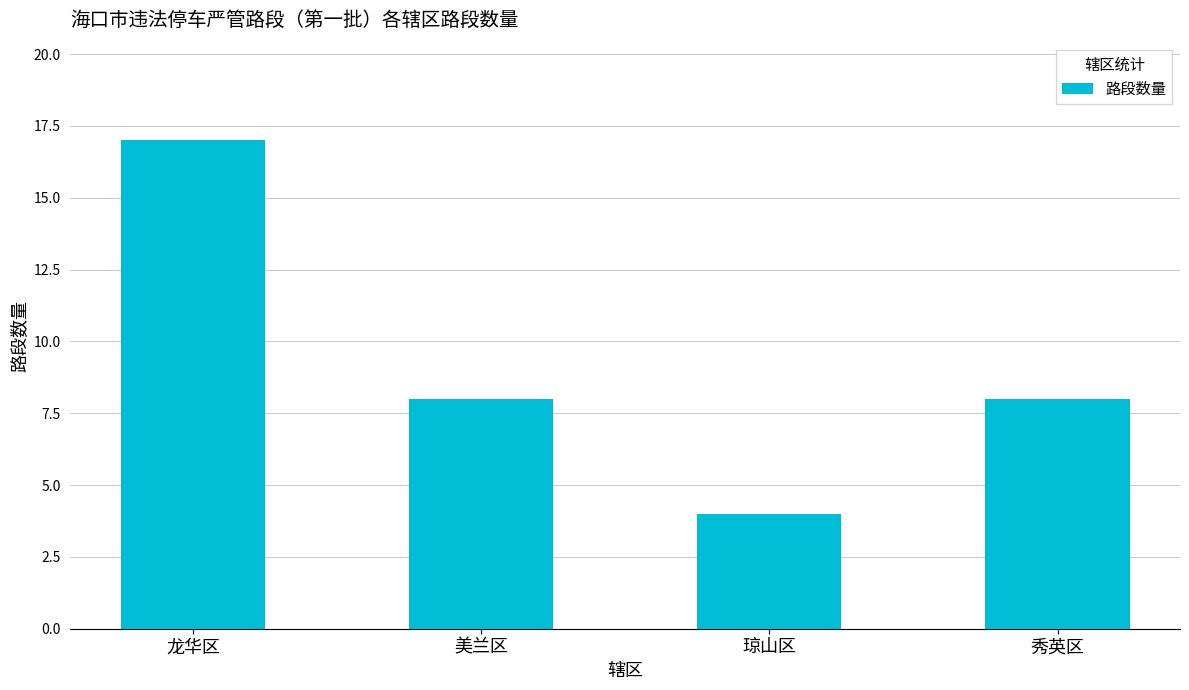

What is the sum of the values at 琼山区 and 龙华区?

21